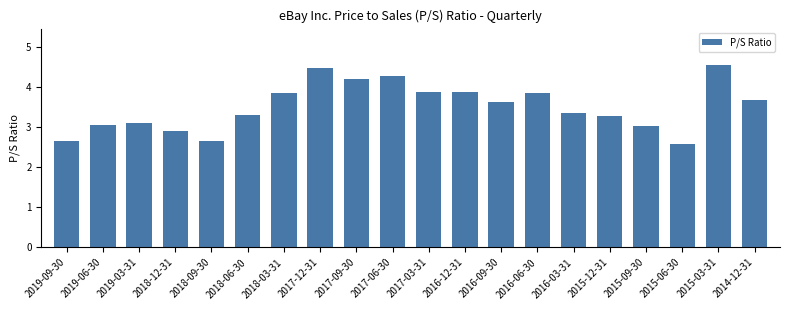

Reading left to right, extract all data points from this chart.

2.7	3.1	3.1	2.9	2.7	3.3	3.9	4.5	4.2	4.3	3.9	3.9	3.6	3.9	3.4	3.3	3.0	2.6	4.6	3.7